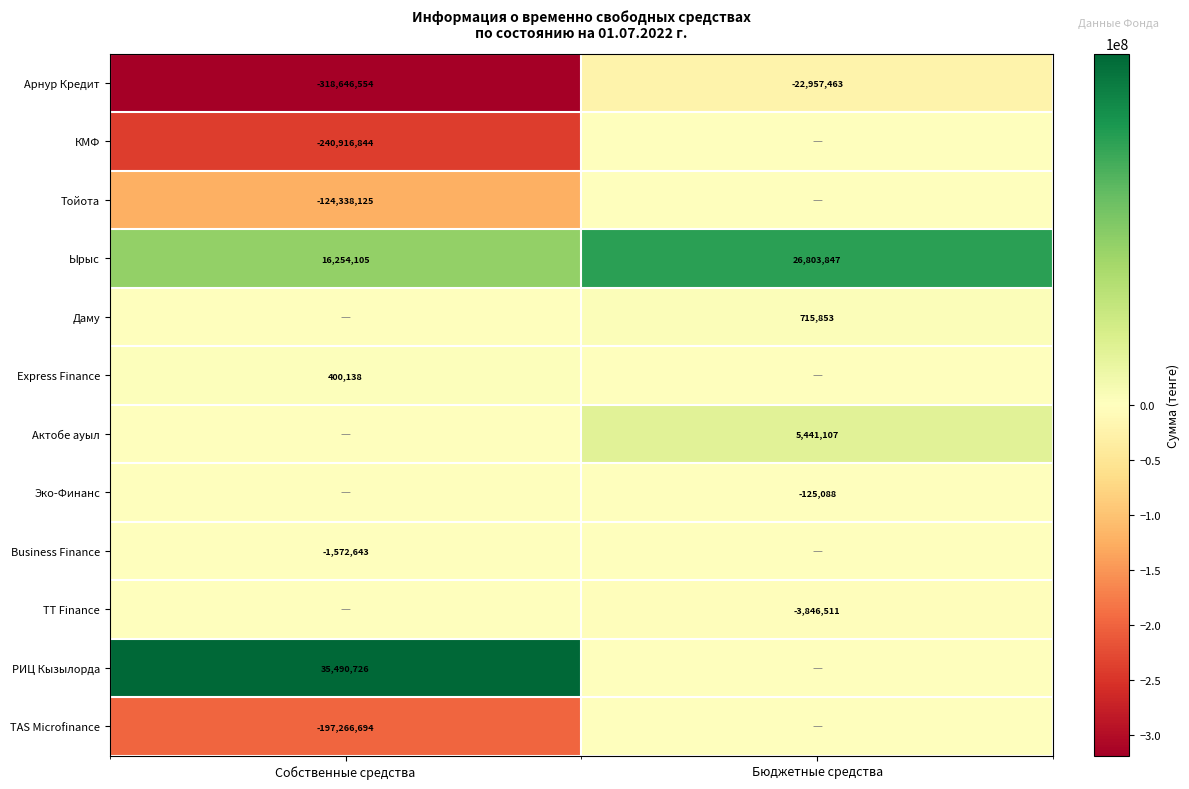

What is the lowest value of the Ырыс series?

16254105